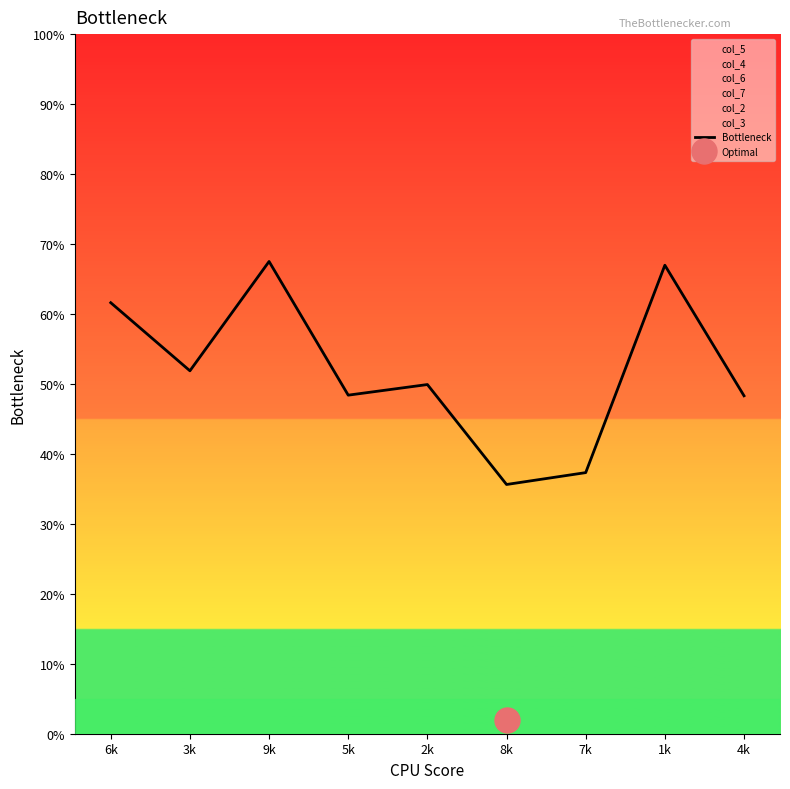

Read the value at 9k.

67.5